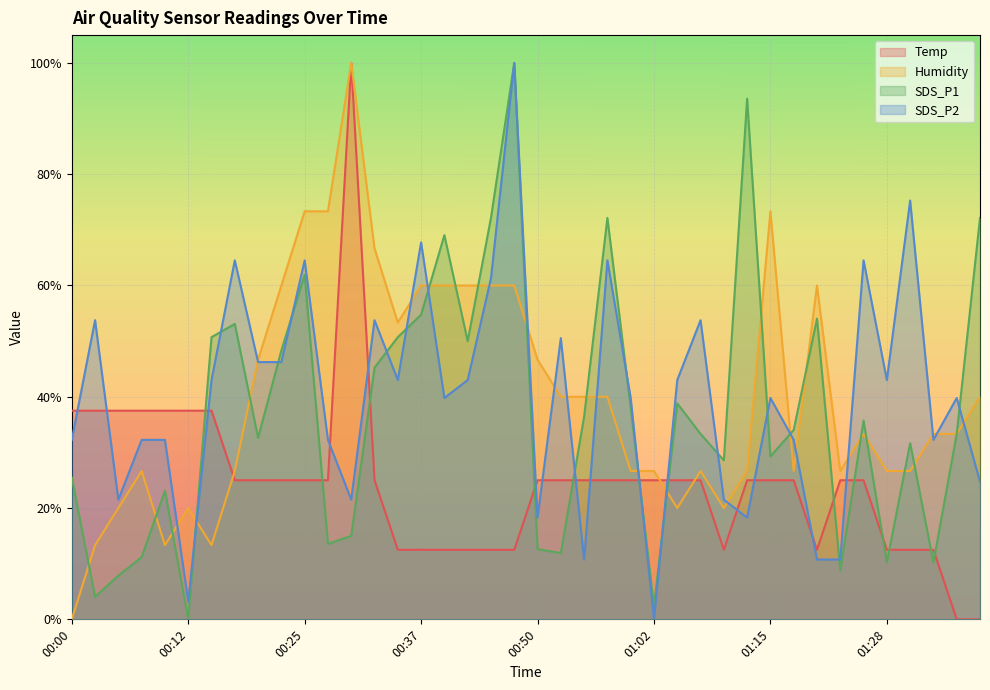

How many values in SDS_P1 are above zero?

39